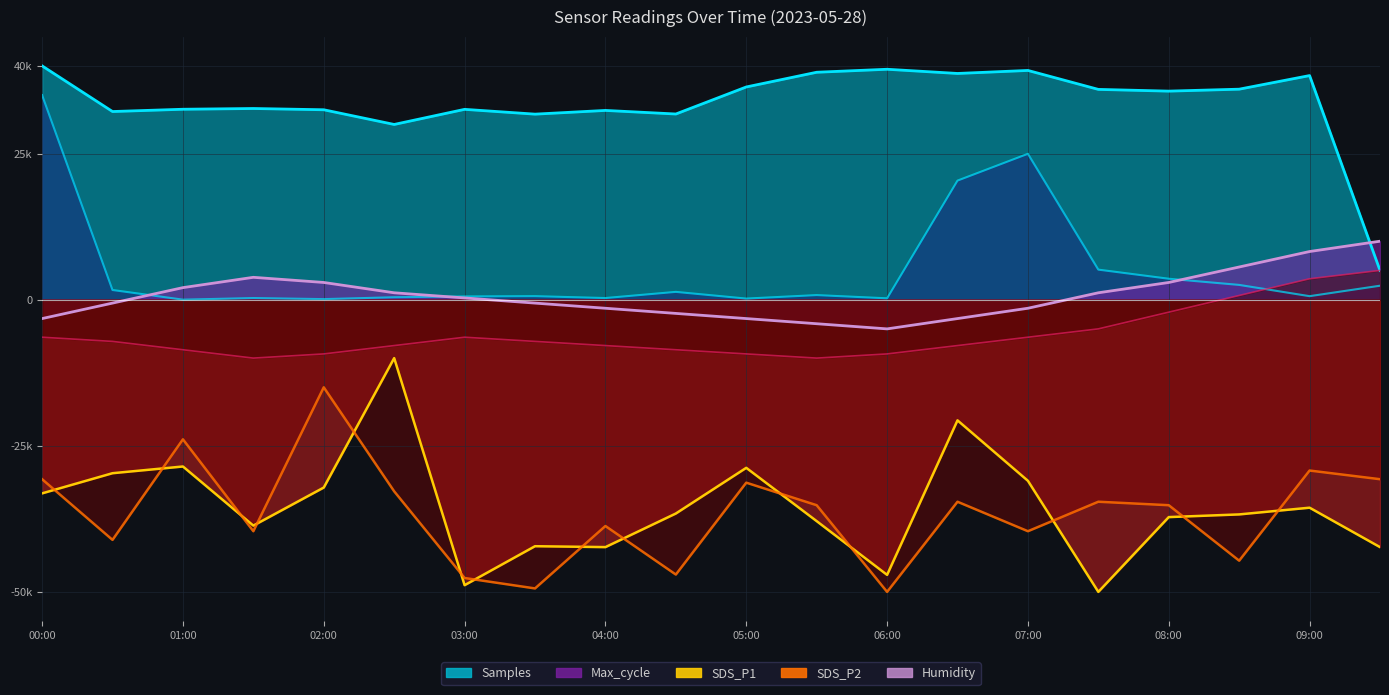

What is the maximum value for Temp?

5.0